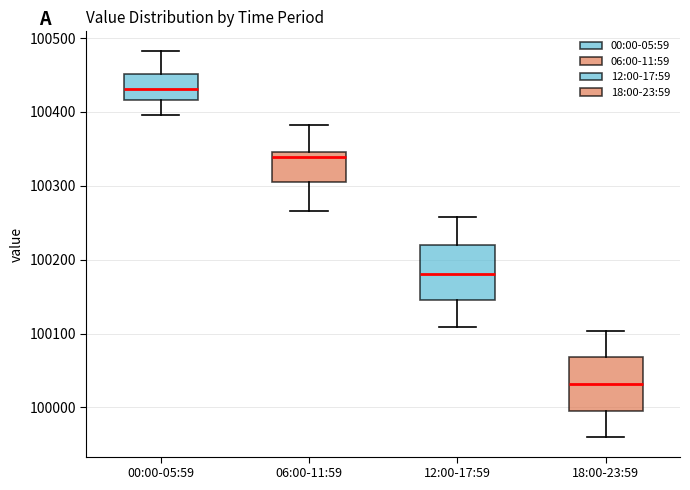

Reading left to right, read every box against the y-axis: the position of its median line, the range the box covers, and the ends of its whiskers. The values are not printed on the chart, so give them approximately, as read against the axis.

00:00-05:59: median 100430, box 100420 to 100450, whiskers 100400 to 100480
06:00-11:59: median 100340, box 100310 to 100350, whiskers 100270 to 100380
12:00-17:59: median 100180, box 100150 to 100220, whiskers 100110 to 100260
18:00-23:59: median 100030, box 100000 to 100070, whiskers 99960 to 100100